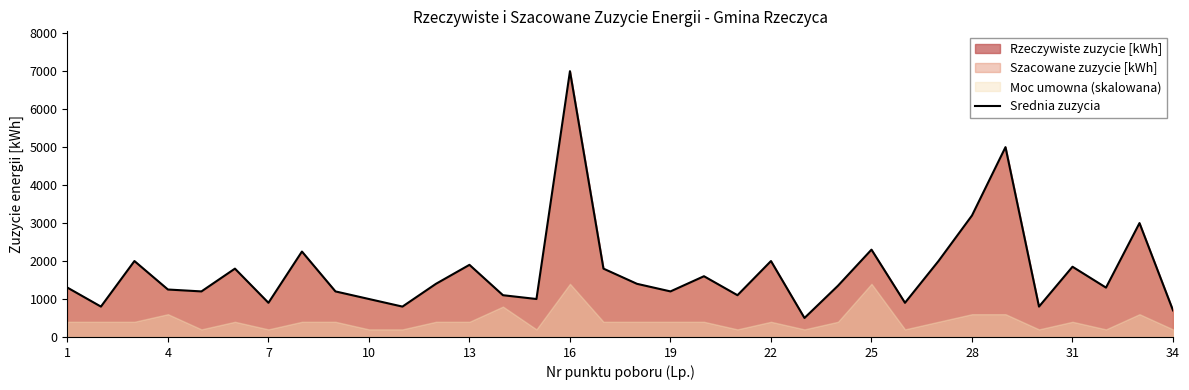

Does the chart display data point markers on the line(s)?

No